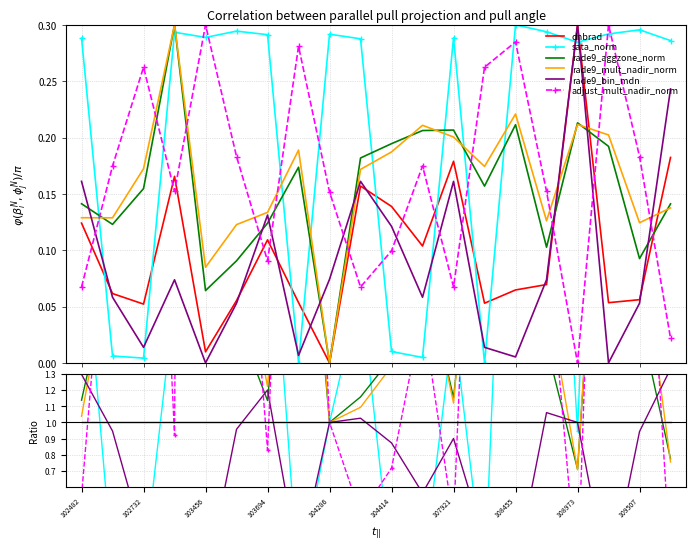

How many interior local valleys does the rade9_mult_nadir_norm series have?

5